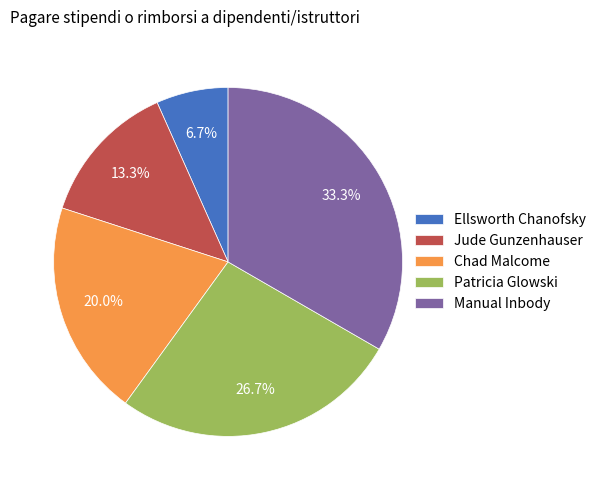

To the nearest percent, what portion does Ellsworth Chanofsky represent?

7%